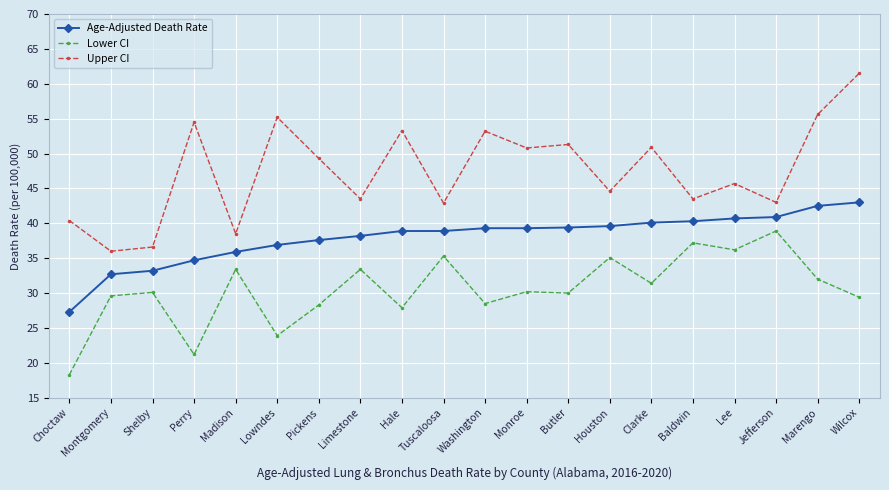

What is the spread (max minus min) of values at Limestone?

10.1